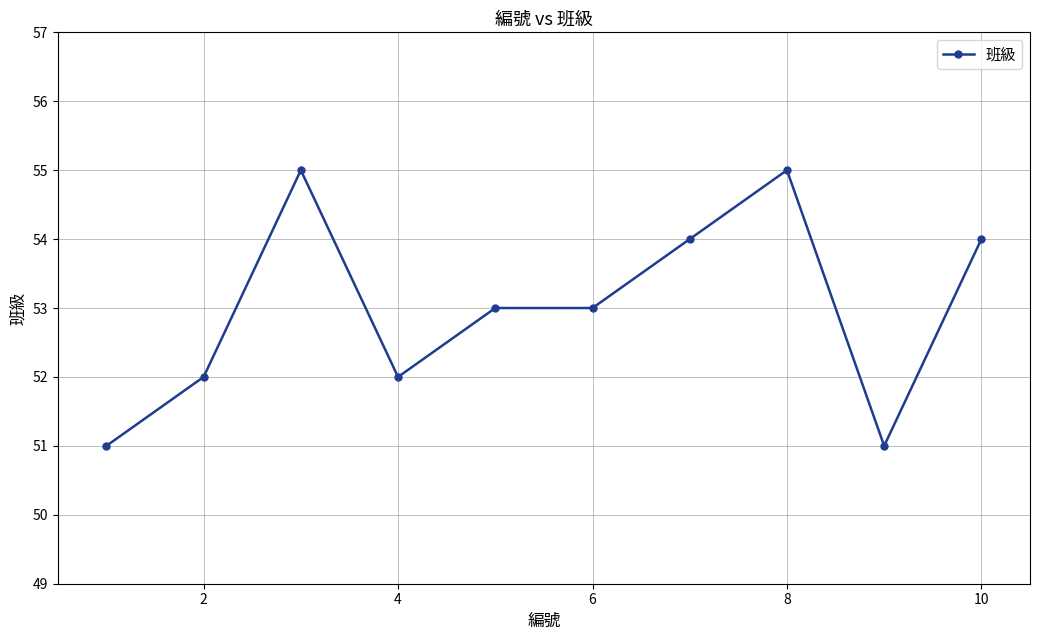

Count the number of categories in the chart.

10